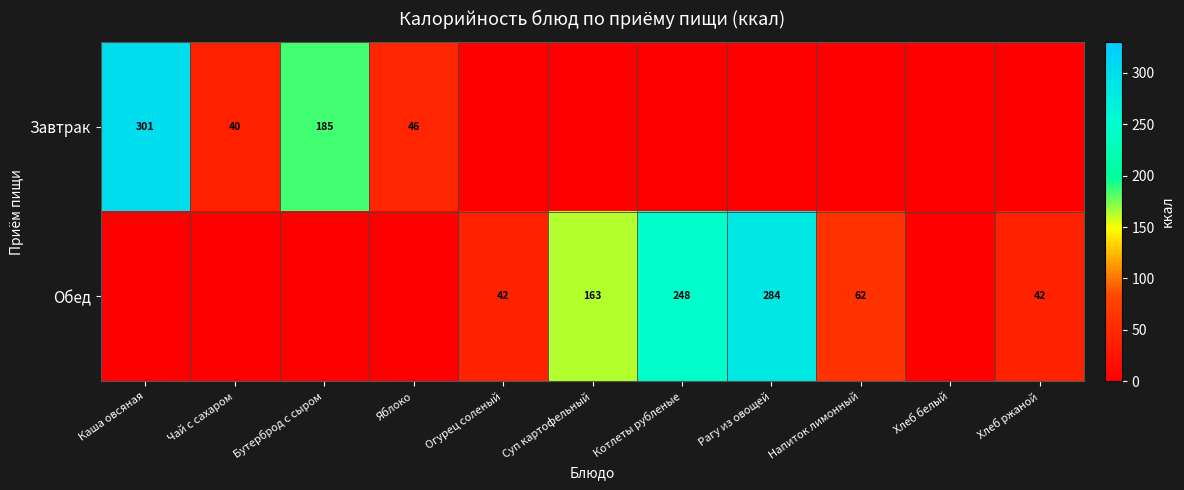

Is the value of Завтрак at Чай с сахаром greater than the value of Обед at Хлеб ржаной?

No